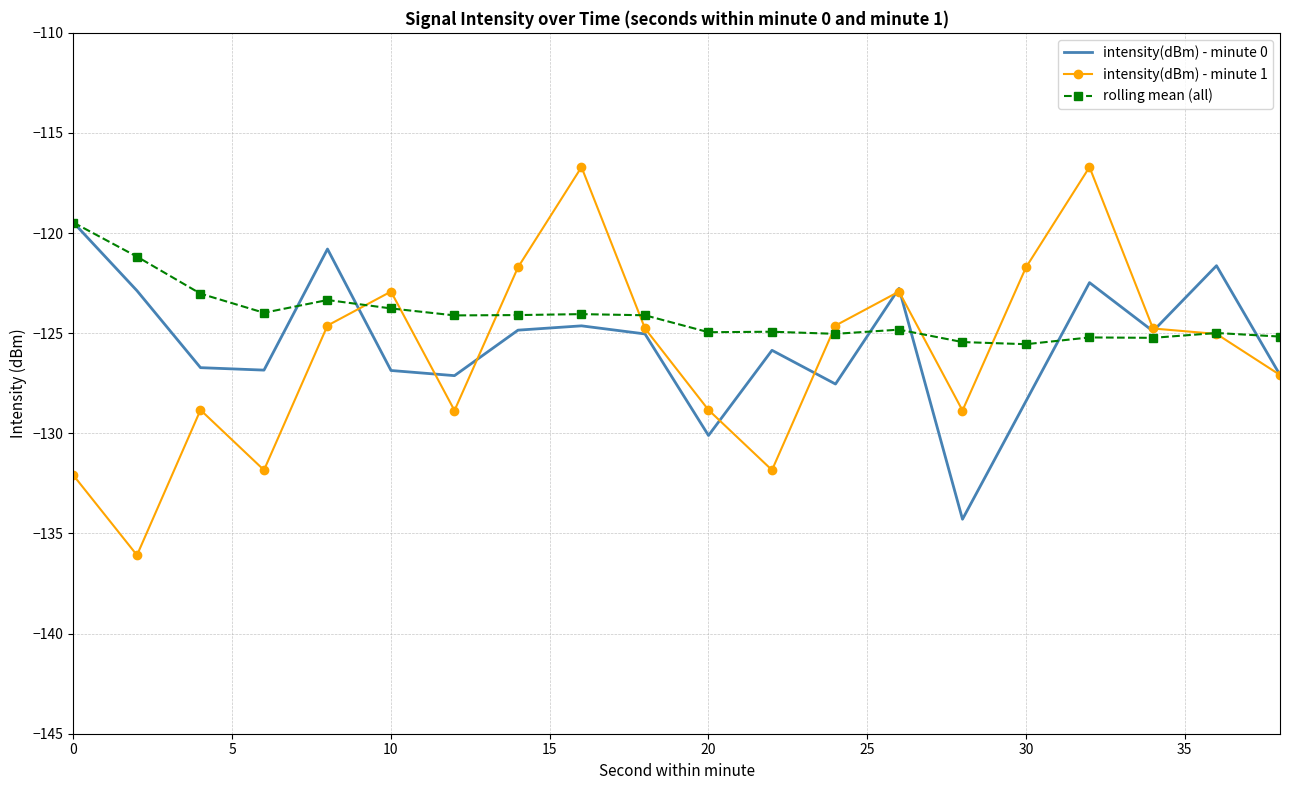

Which series has the widest spread of values?

intensity(dBm) - minute 1